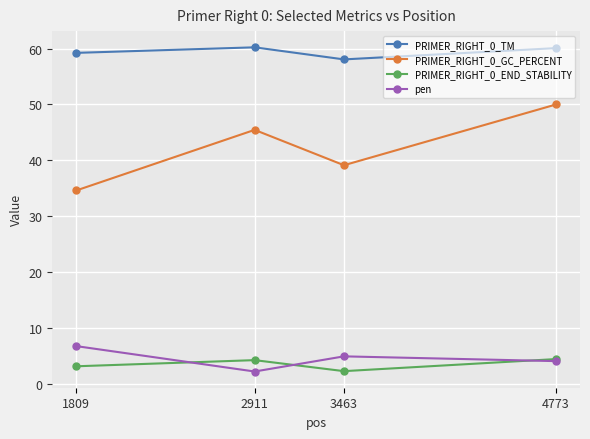

What is the maximum value shown in the chart?

60.2